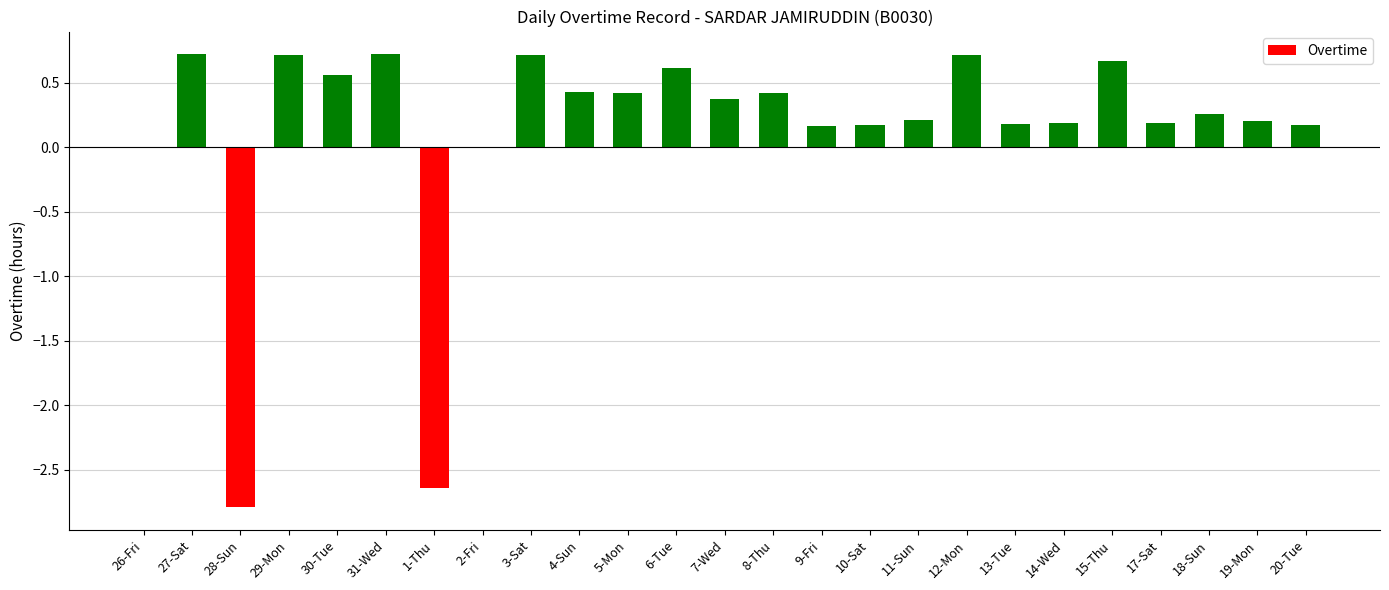

How many data points does each series have?

25